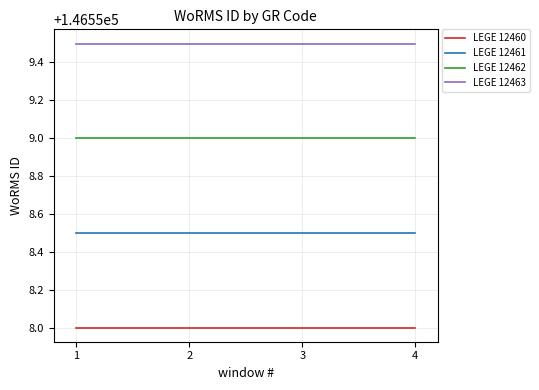

Is it true that LEGE 12460 equals 146558.0 at 3?

True